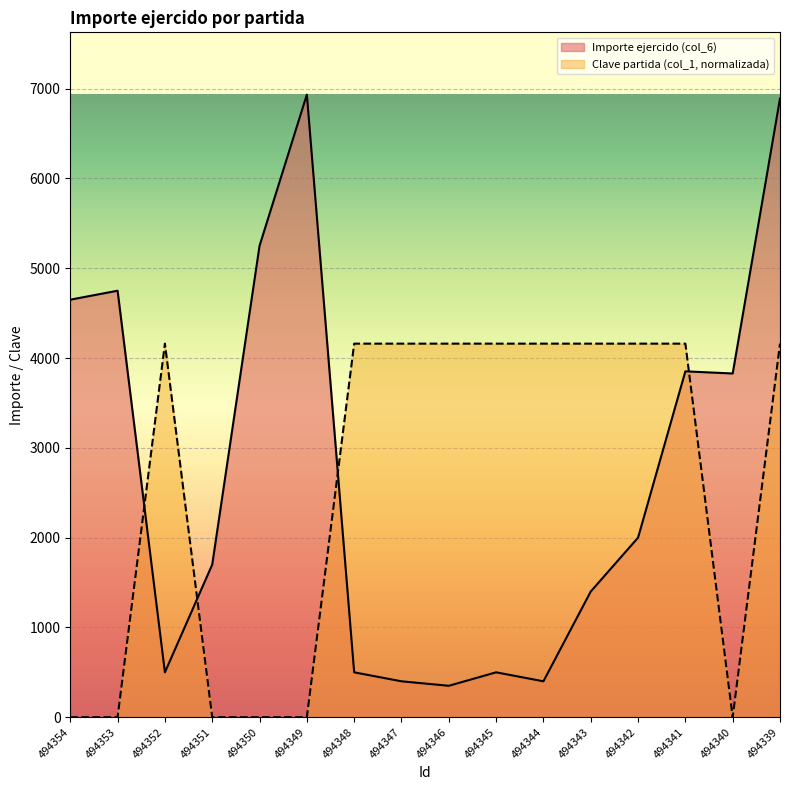

The value of Clave partida (col_1) at 494344 is 4160.4. True or false?

True